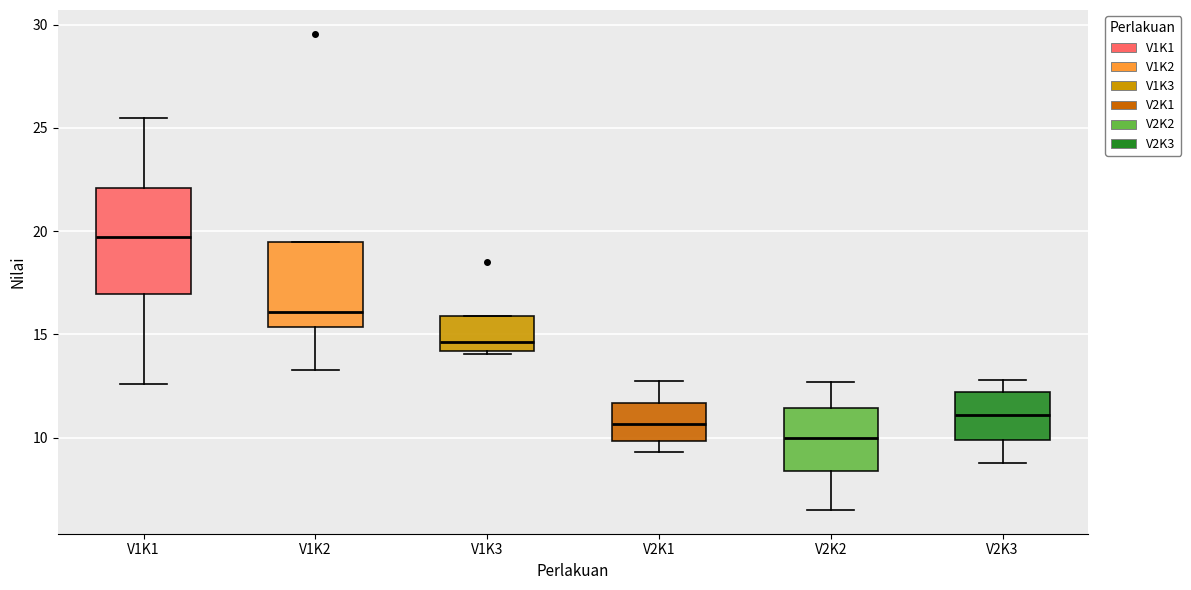

Reading left to right, transcribe this box plot: for each box, give where its median line is, the range the box spans, and where its two whiskers end, as read against the y-axis. The values are not printed on the chart, so give them approximately, as read against the axis.

V1K1: median 19.5, box 17.0 to 22.0, whiskers 12.5 to 25.5
V1K2: median 16.0, box 15.5 to 19.5, whiskers 13.5 to 19.5
V1K3: median 14.5, box 14.0 to 16.0, whiskers 14.0 (just below the box's lower edge) to 16.0
V2K1: median 10.5, box 10.0 to 11.5, whiskers 9.5 to 12.5
V2K2: median 10.0, box 8.5 to 11.5, whiskers 6.5 to 12.5
V2K3: median 11.0, box 10.0 to 12.0, whiskers 9.0 to 13.0